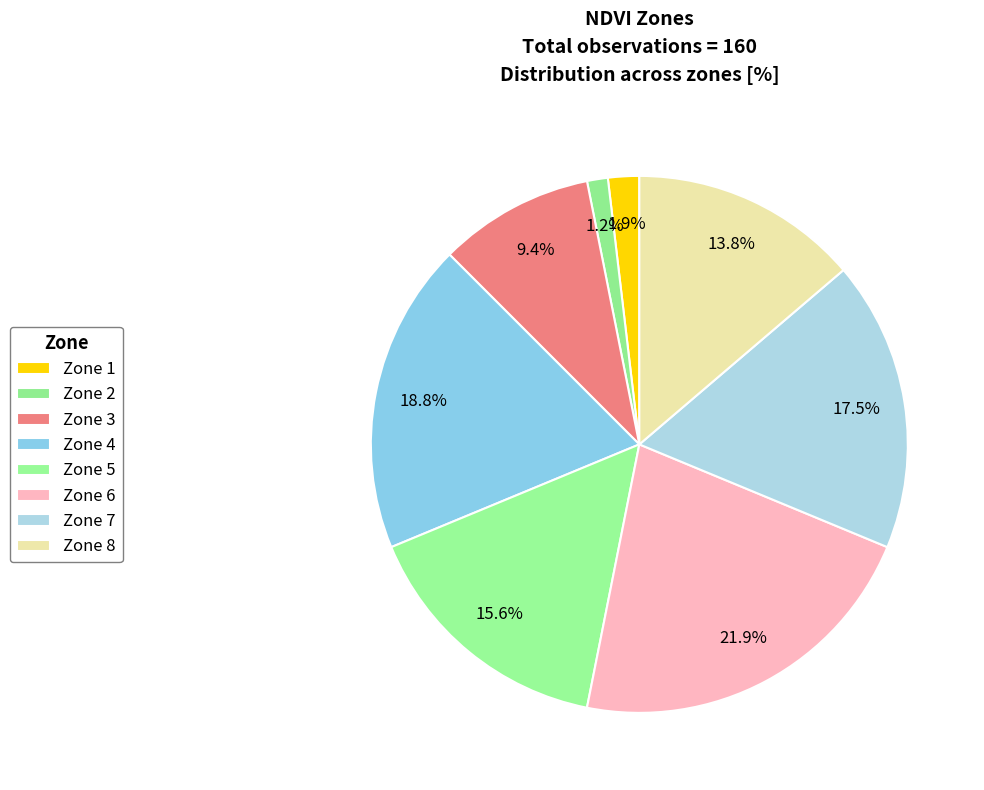

How many segments does this pie chart have?

8